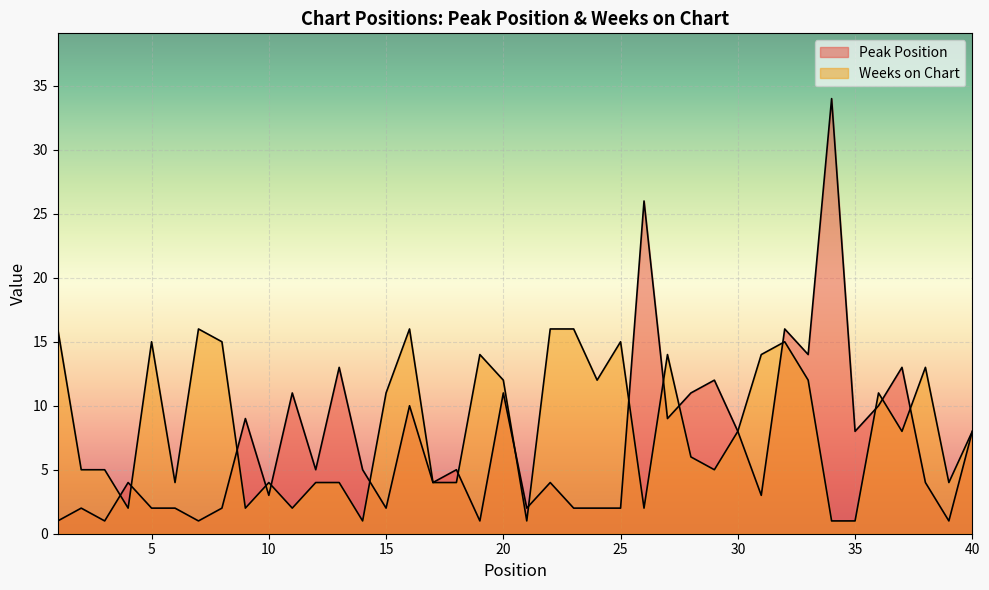

How many interior local valleys does the Peak Position series have?

13